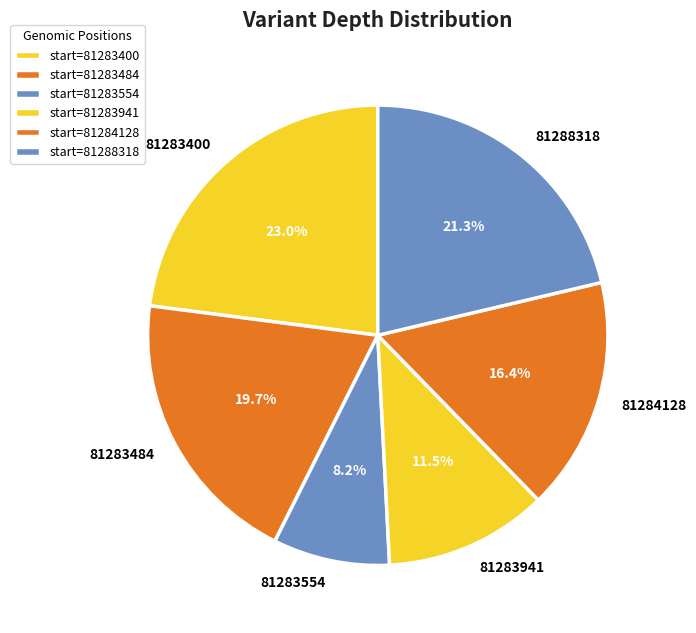

What is the ratio of the value at 81288318 to the value at 81283554?

2.6